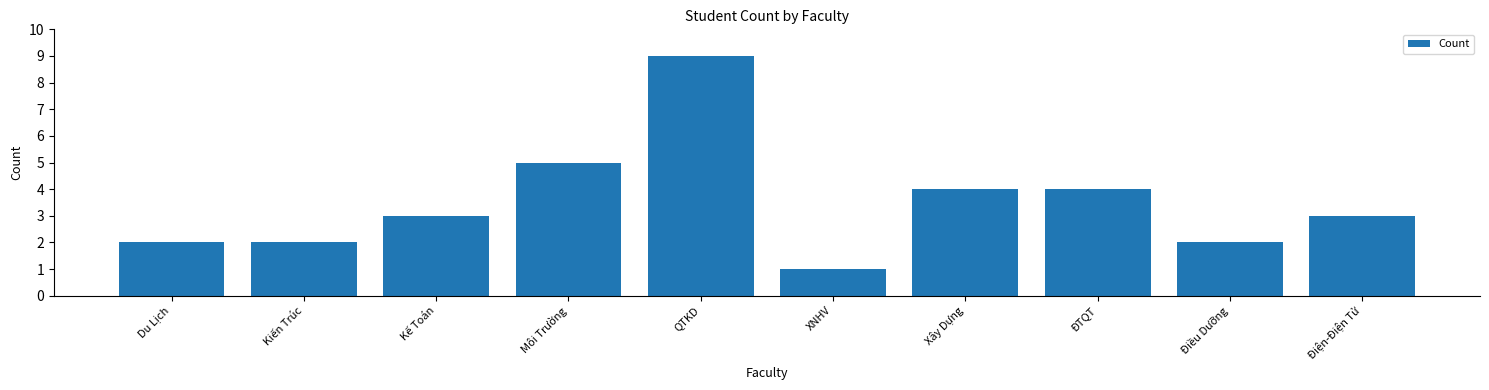

Reading right to left, transcribe all the data shown in this chart.

3	2	4	4	1	9	5	3	2	2